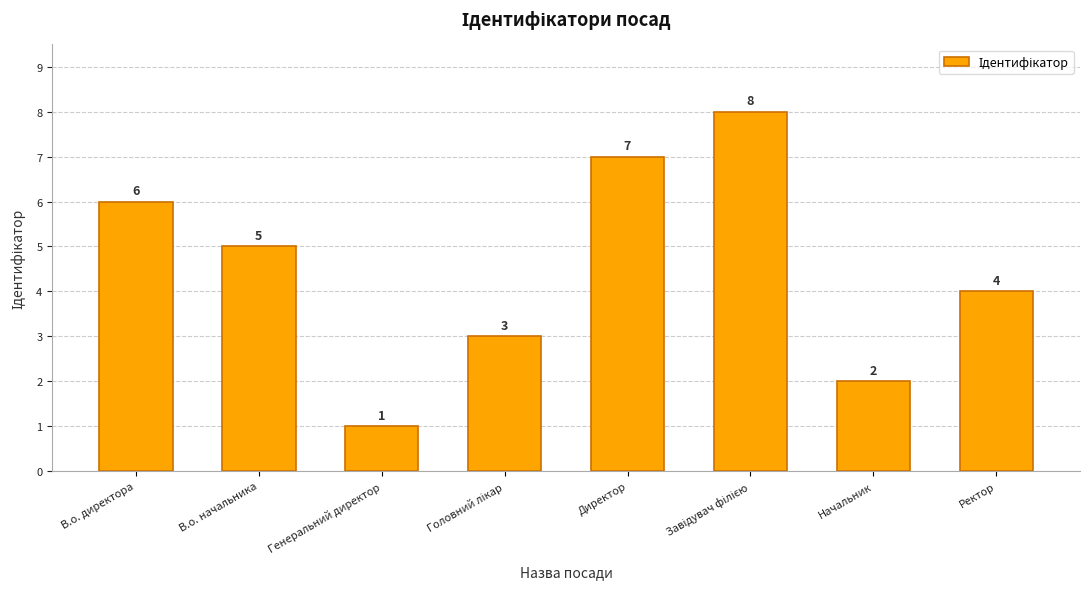

Reading left to right, list all the values displayed in this chart.

6	5	1	3	7	8	2	4